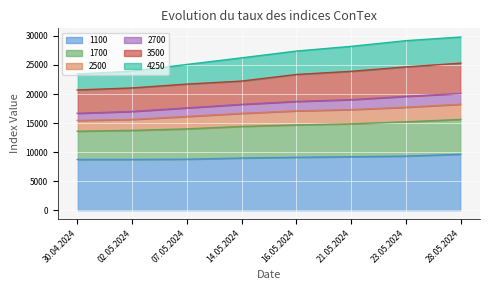

Is it true that 4250 equals 29820 at 28.05.2024?

True